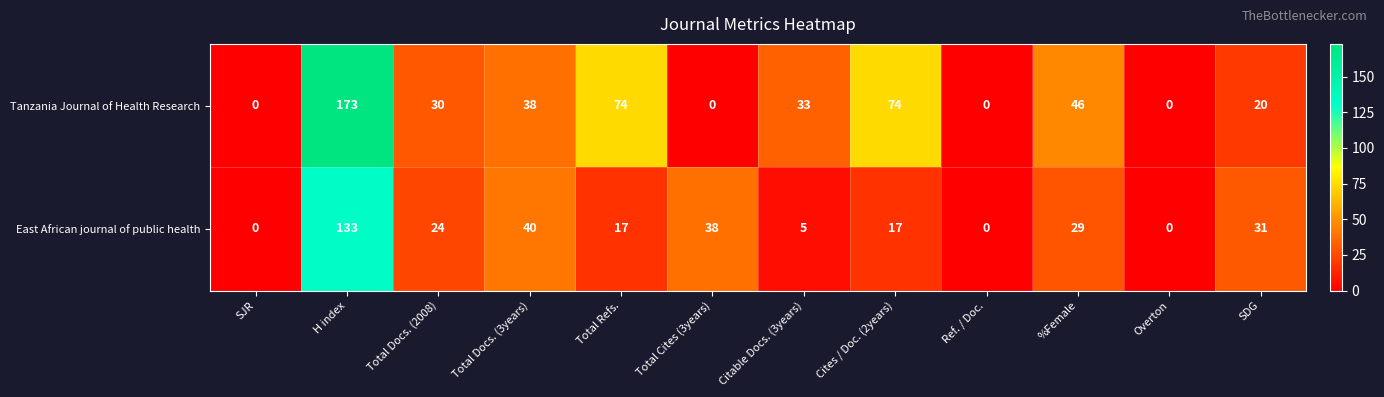

Which series changed the most between Total Docs. (2008) and SDG?

Tanzania Journal of Health Research